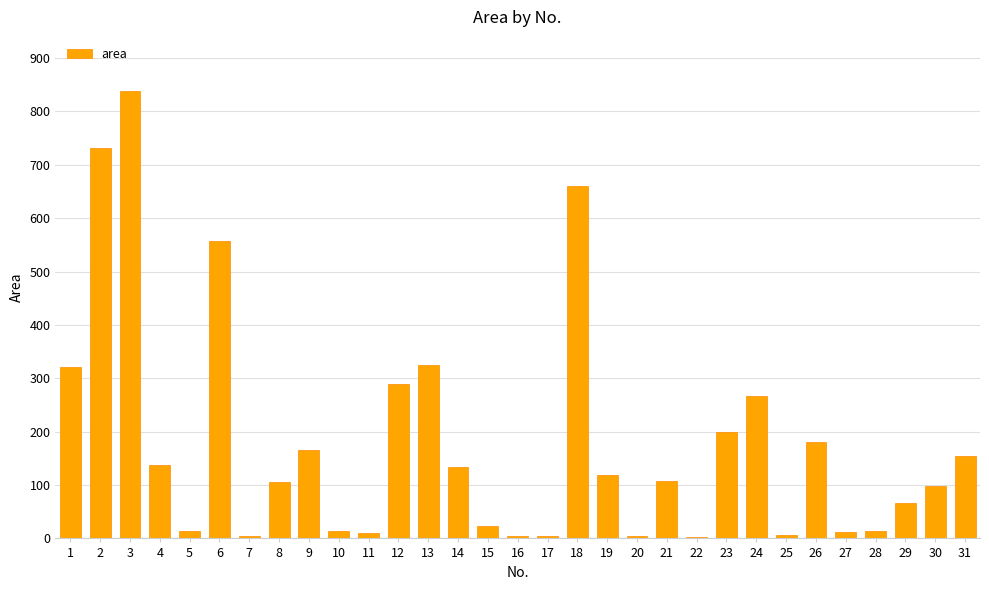

The chart shows a value of 108 at 21. True or false?

True